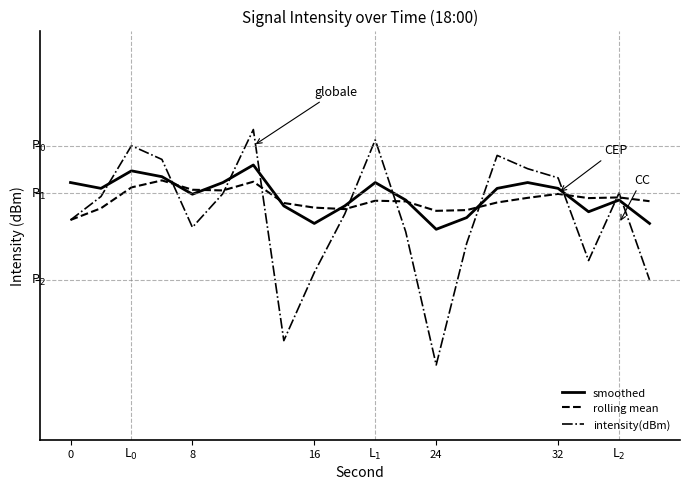

Does the chart have visible grid lines?

No